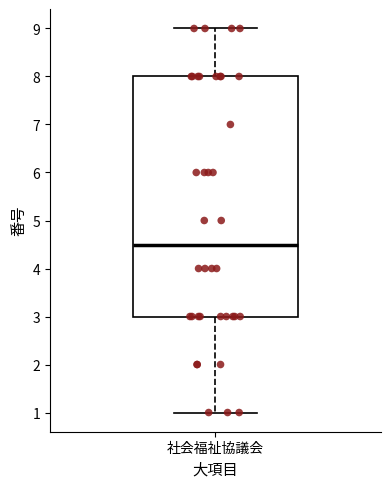

Transcribe this box plot: give where the median line is, the range the box spans, and where the two whiskers end, as read against the y-axis. The values are not printed on the chart, so give them approximately, as read against the axis.

median 4.5, box 3.0 to 8.0, whiskers 1.0 to 9.0